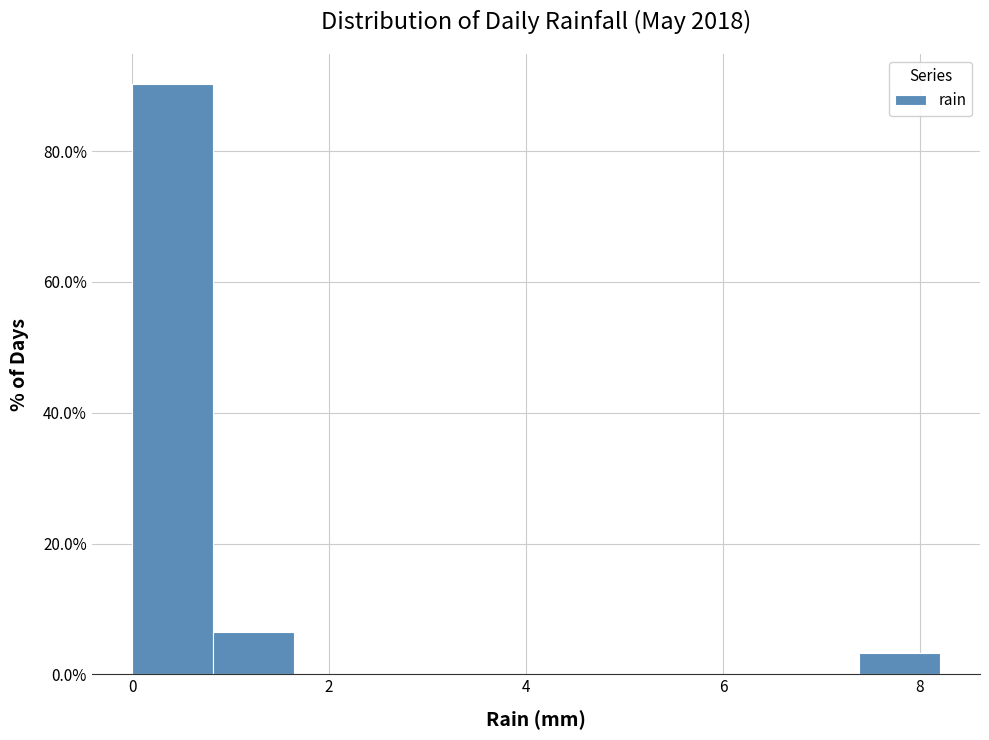

Reading left to right, list every bar in this chart as the range it spans on the x-axis followed by its height. Neither the bar edges nor the heights are printed on the chart, so give them approximately, as read against the axes.

0.00 to 0.82: 90
0.82 to 1.64: 6
1.64 to 2.46: 0
2.46 to 3.28: 0
3.28 to 4.10: 0
4.10 to 4.92: 0
4.92 to 5.74: 0
5.74 to 6.56: 0
6.56 to 7.38: 0
7.38 to 8.20: 4